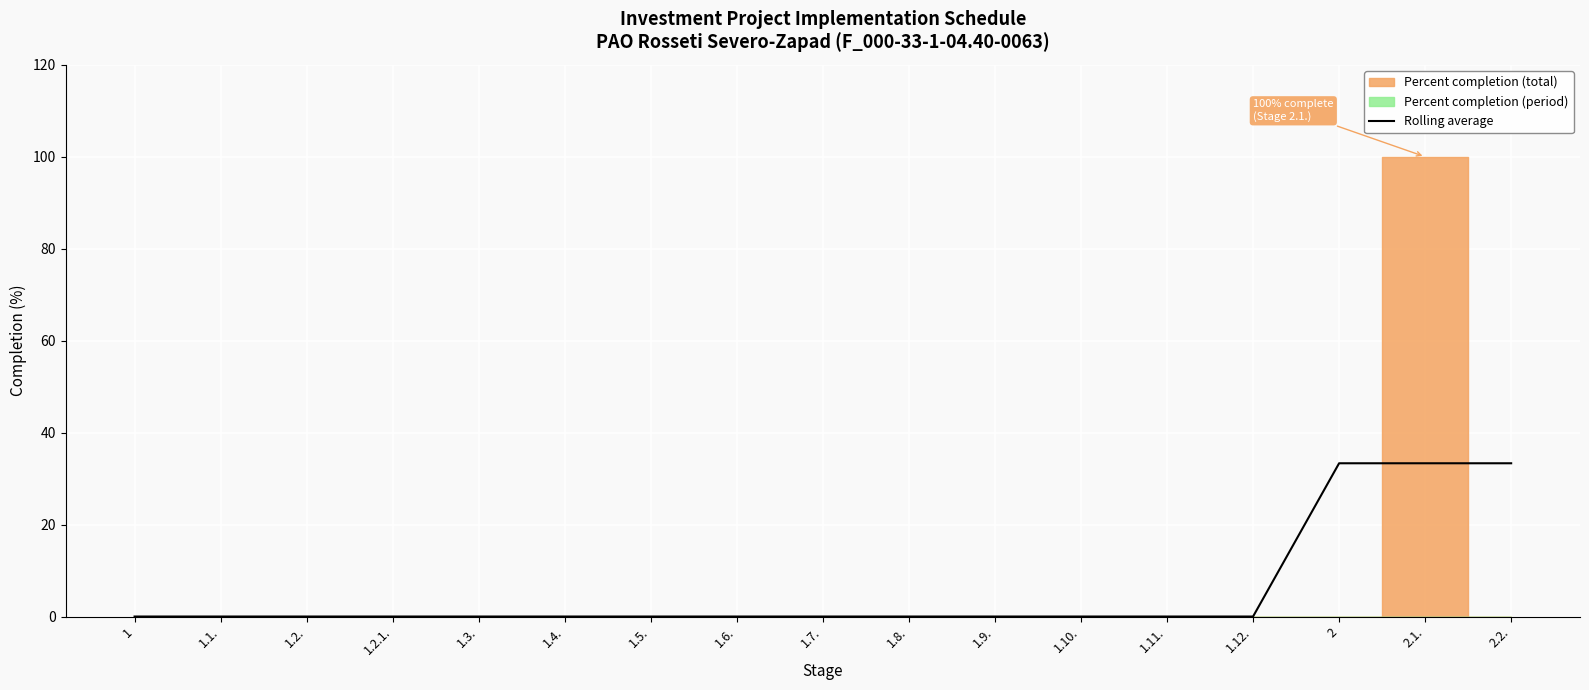

What position from the right is 2.2.?

1